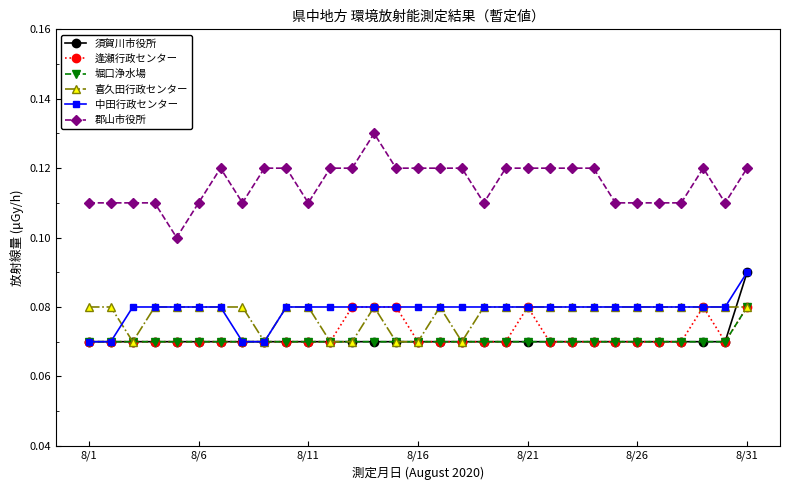

True or false: 喜久田行政センター has more than 1 points higher than both neighbors.

True